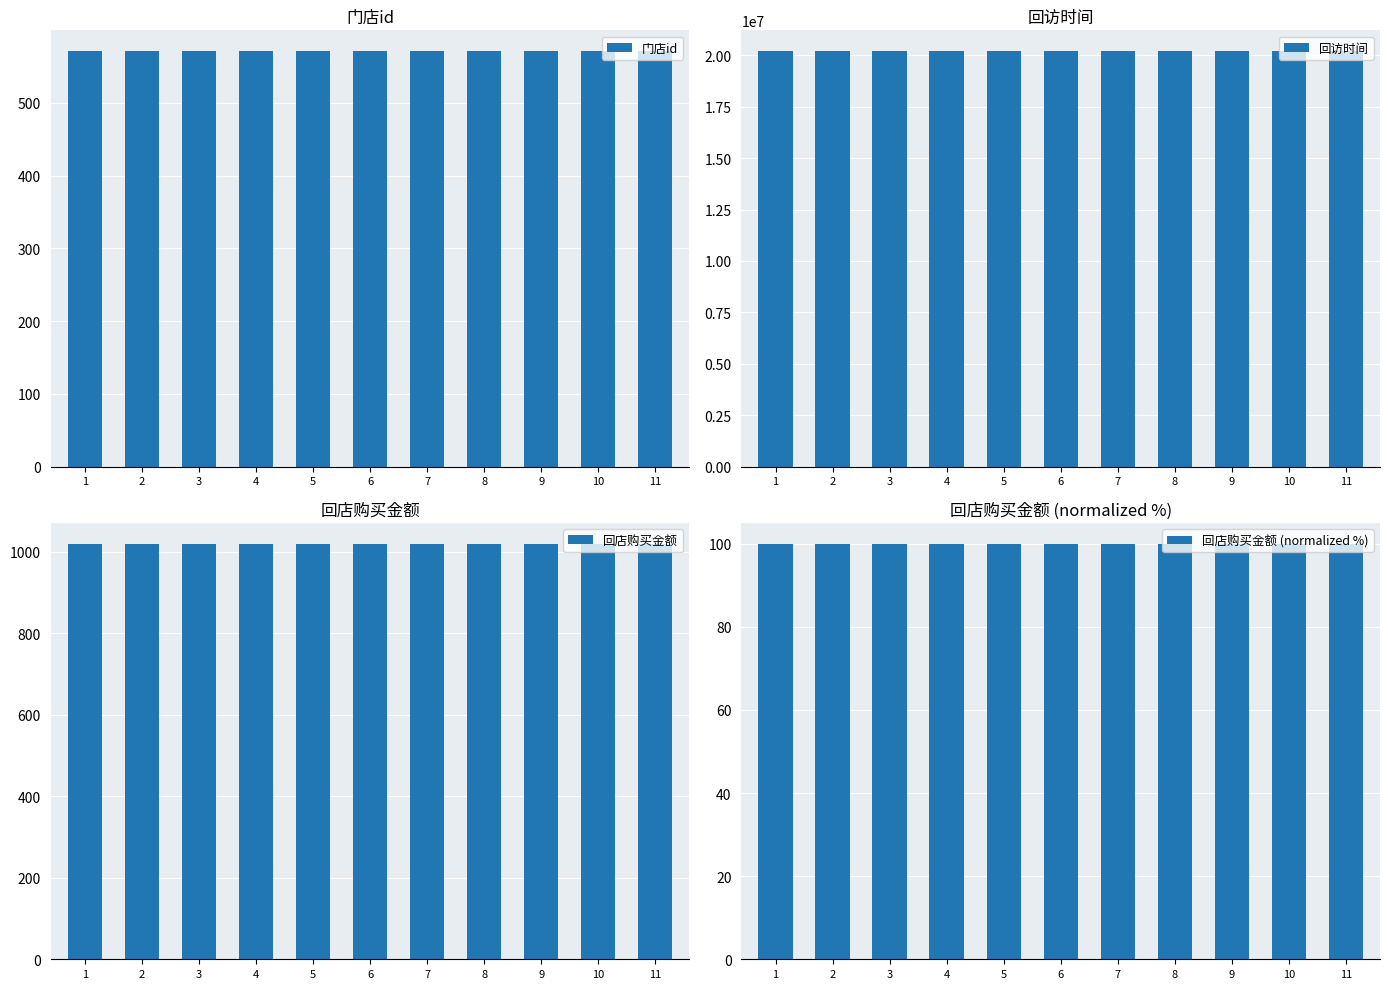

Where is 回访时间 nearest to the value 20200815?

1